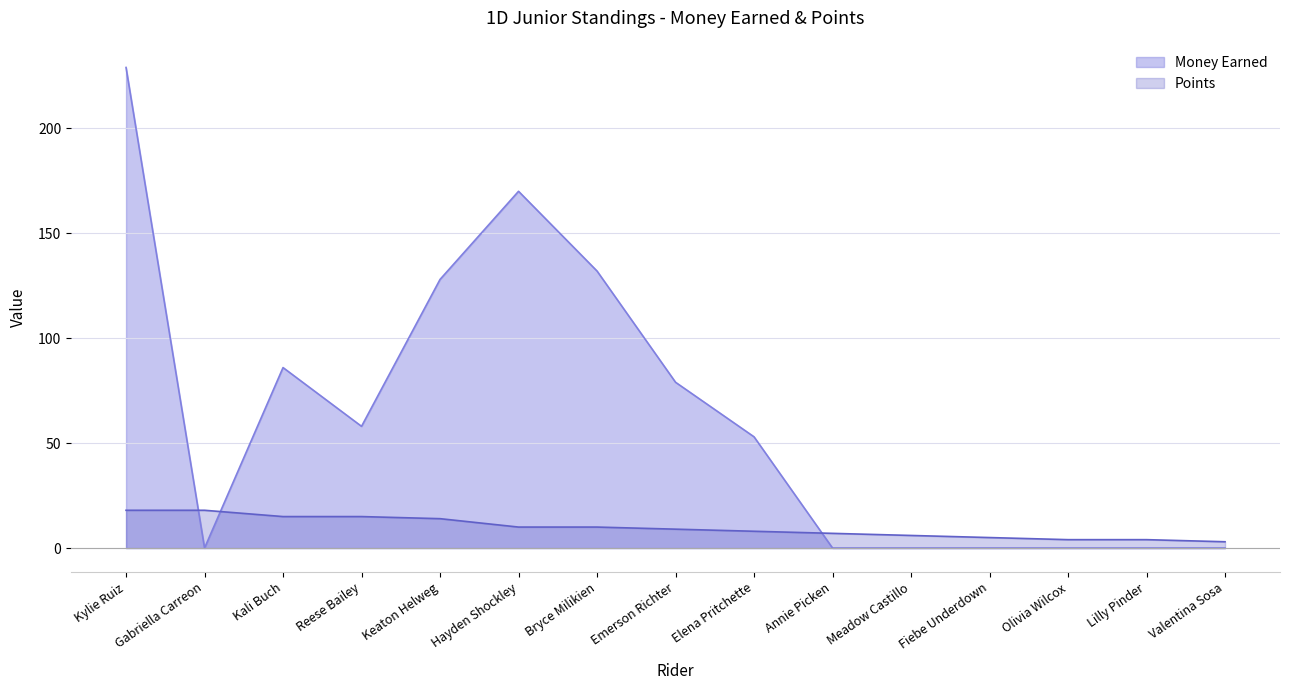

Is it true that Money Earned equals 122 at Kali Buch?

False